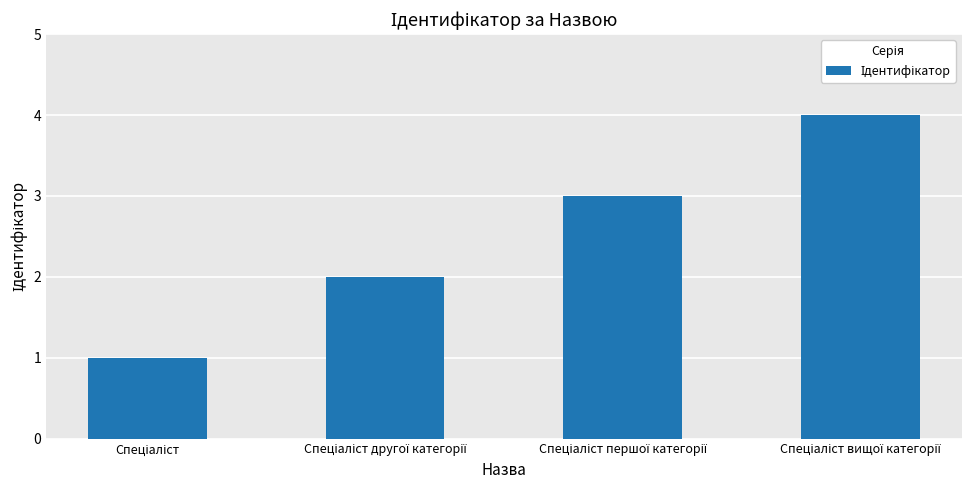

What is the greatest value displayed?

4